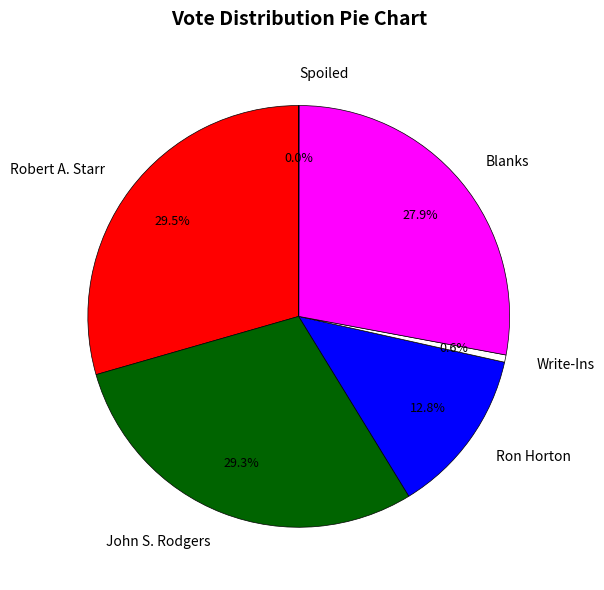

Combined, what portion of the pie is Ron Horton and John S. Rodgers?

42.1%